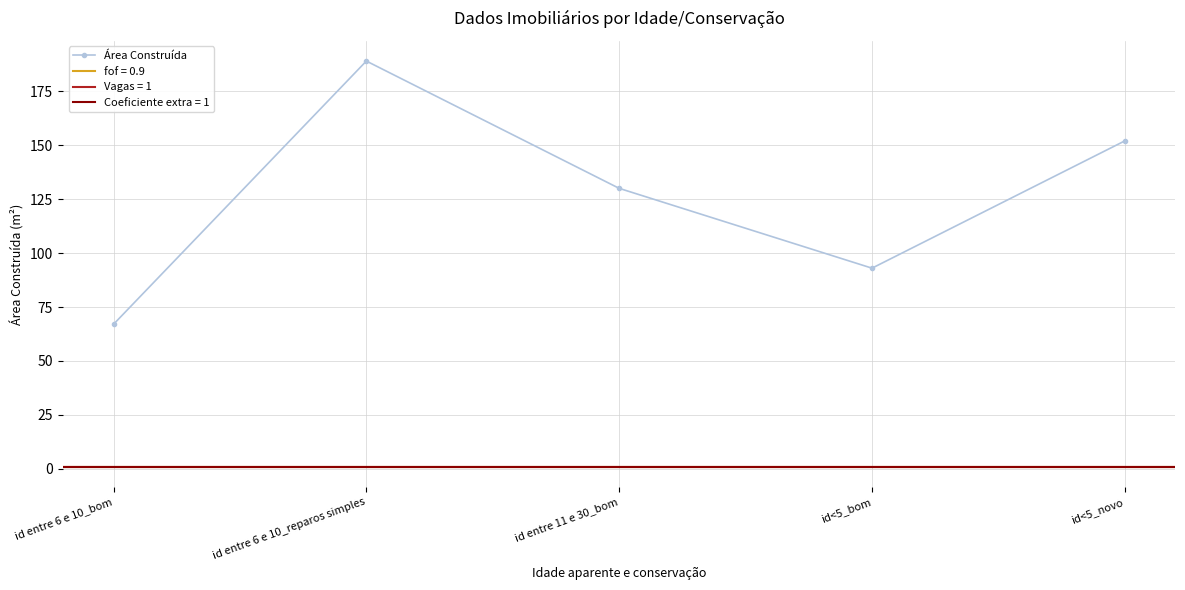

Reading left to right, what are all the values shown in this chart?

id entre 6 e 10_bom=67	id entre 6 e 10_reparos simples=189	id entre 11 e 30_bom=130	id<5_bom=93	id<5_novo=152